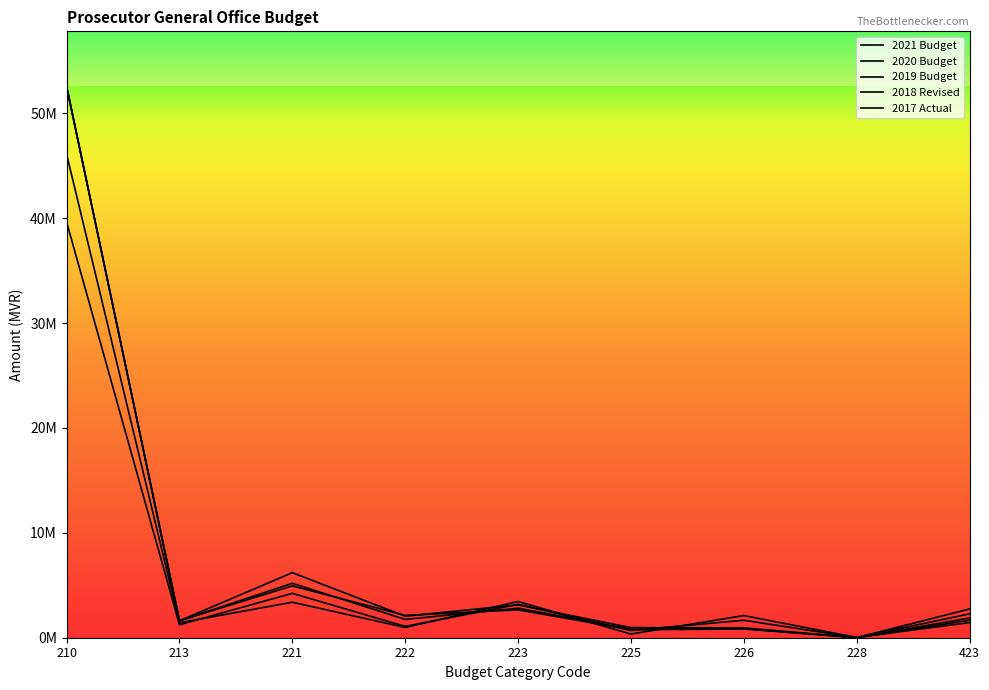

Is it true that 2020 Budget equals 91978703 at 210?

False